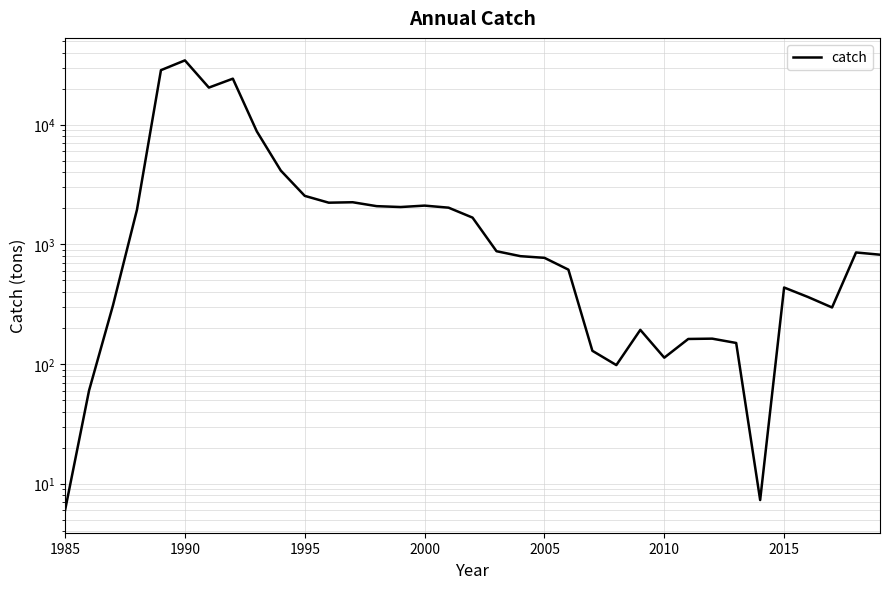

How many categories are shown in the chart?

35